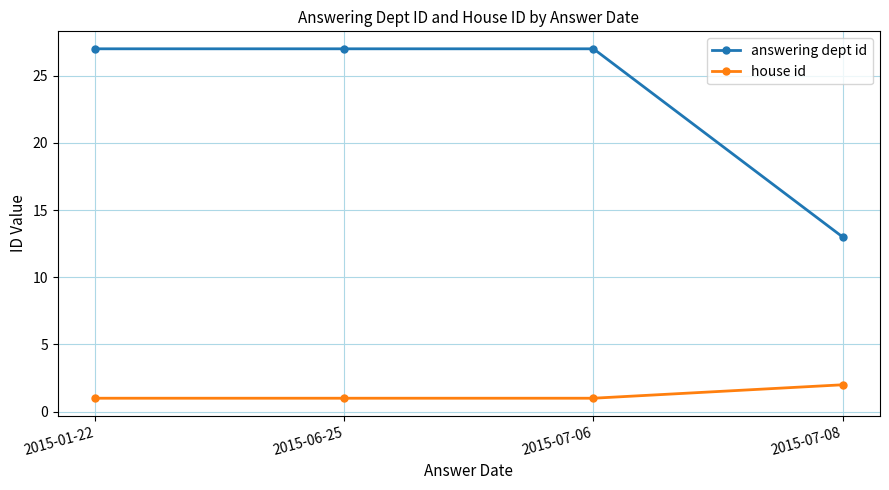

What is the total value across all series at 2015-07-06?

28